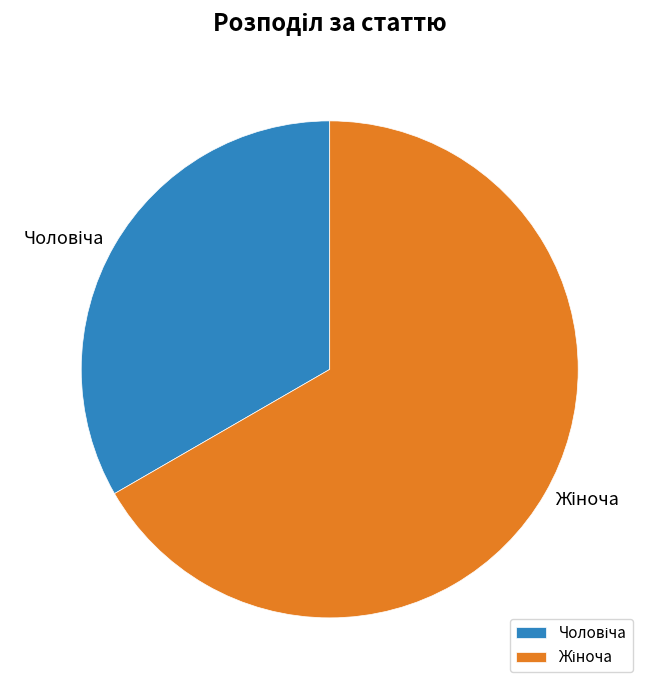

Does any single category account for the majority?

Yes